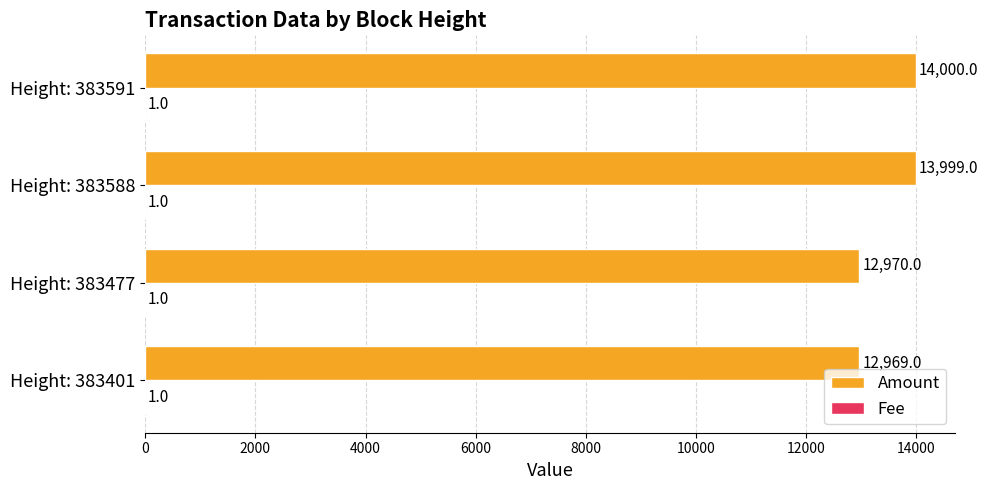

Which series changed the most between Height: 383588 and Height: 383591?

Amount